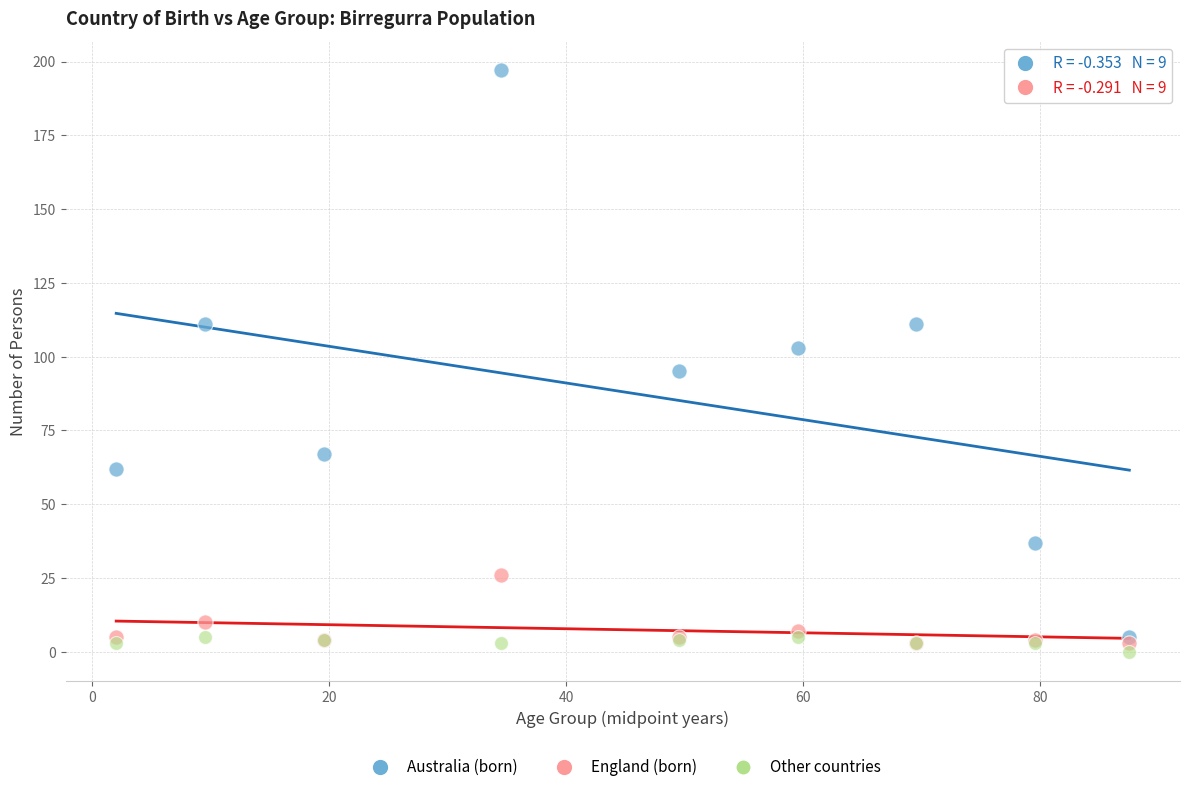

Which series reaches the minimum Y coordinate?

Other countries